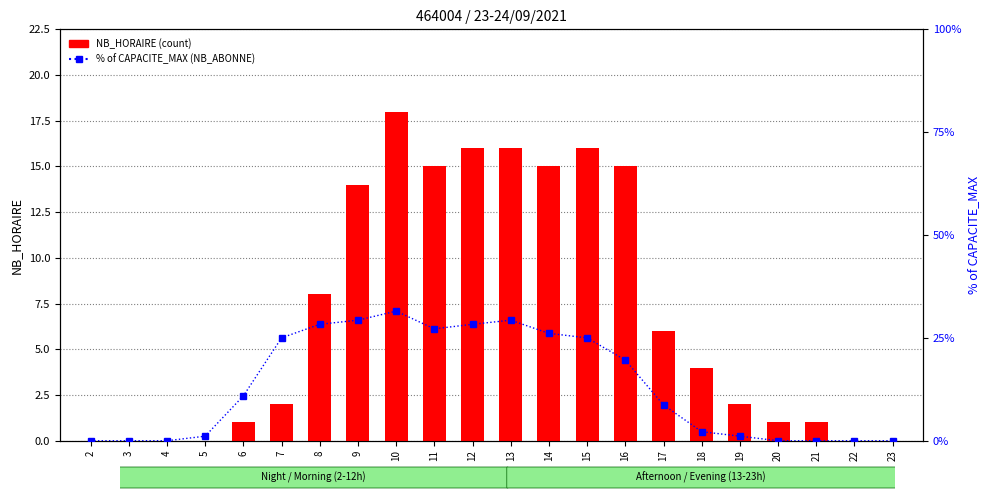

List the series in order of their overall mean, highest first.

percentile rank within sample, NB_HORAIRE (count)